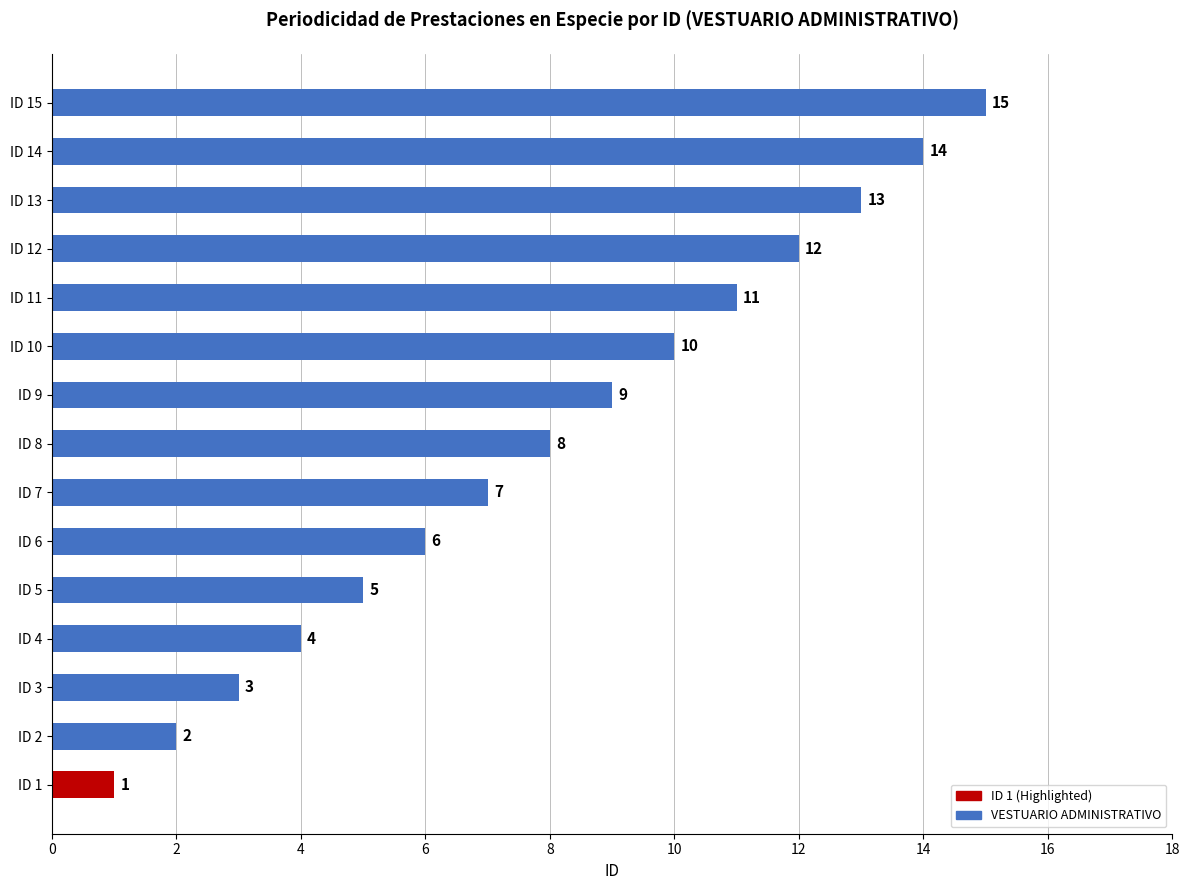

At which label is the value closest to 8?

ID 8